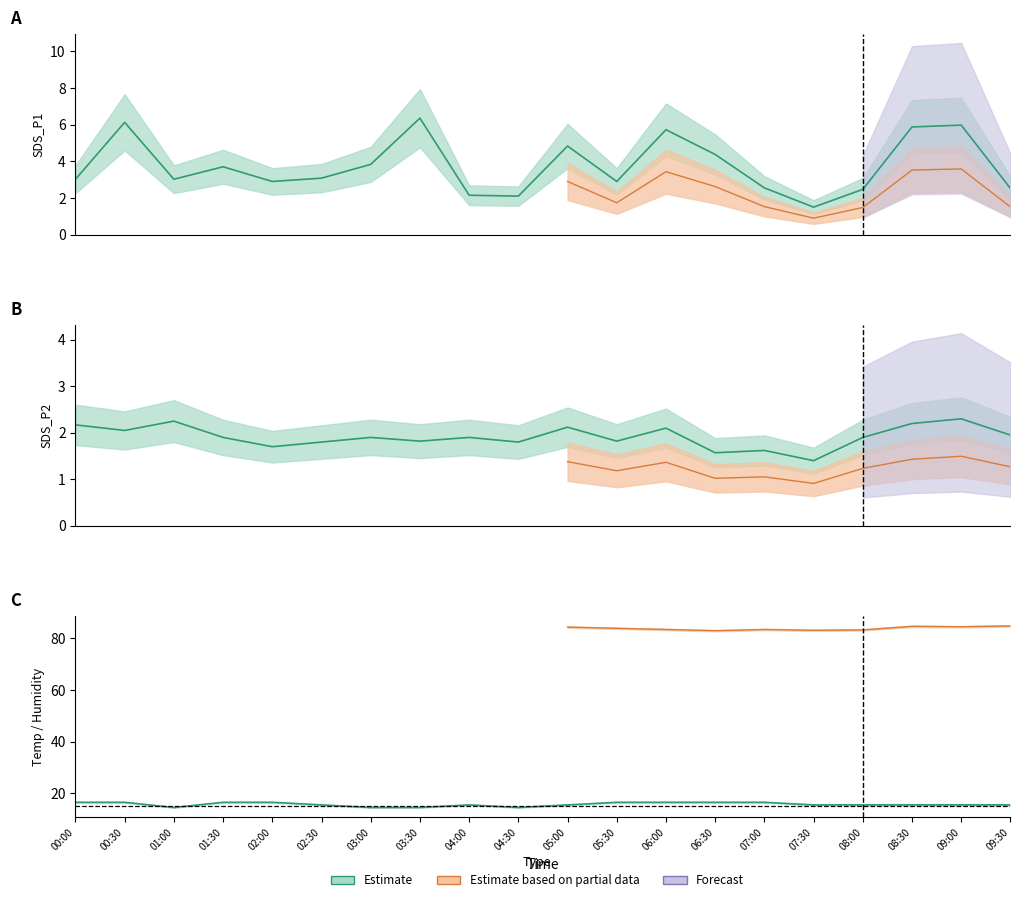

What is the value of the SDS_P2 point at the 5th from the left?

1.7